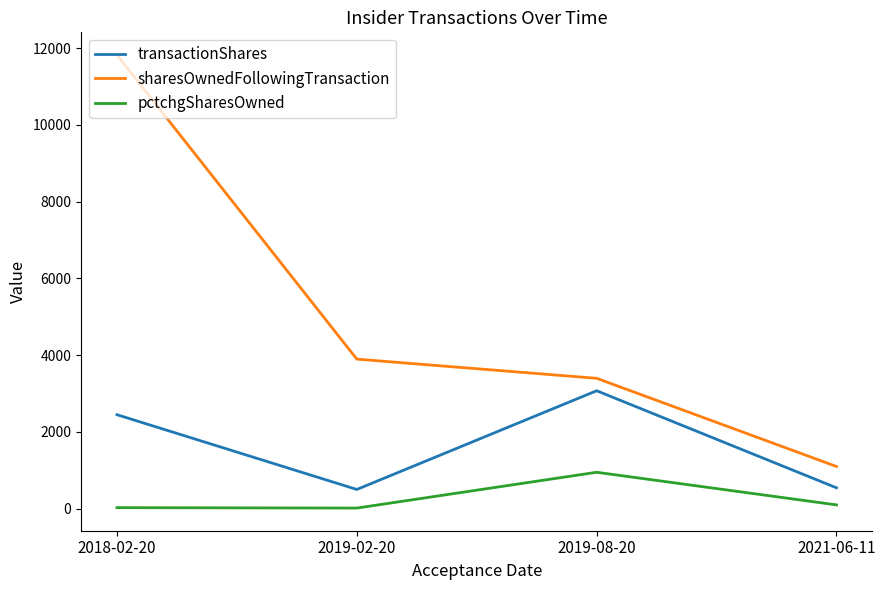

What is the sum of the sharesOwnedFollowingTransaction values at 2018-02-20 and 2021-06-11?

12923